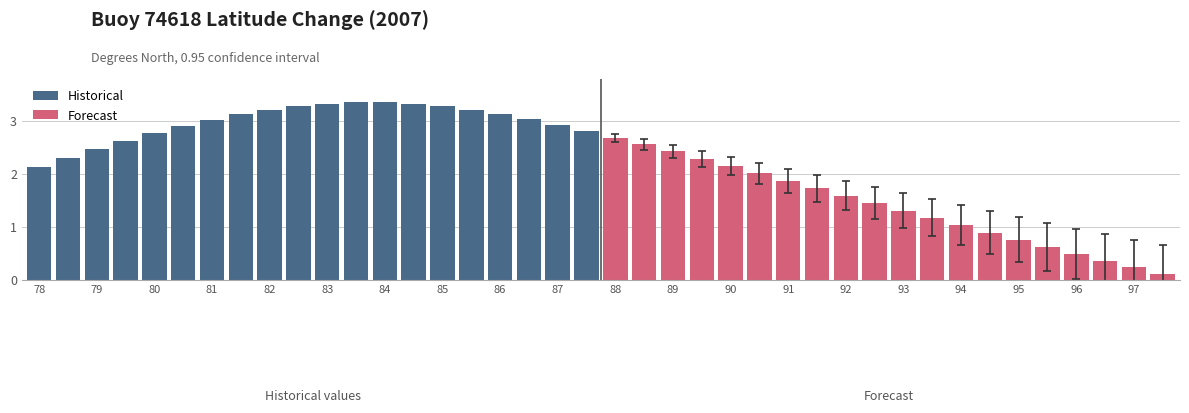

Is it true that Historical equals 2.3 at 79?

True